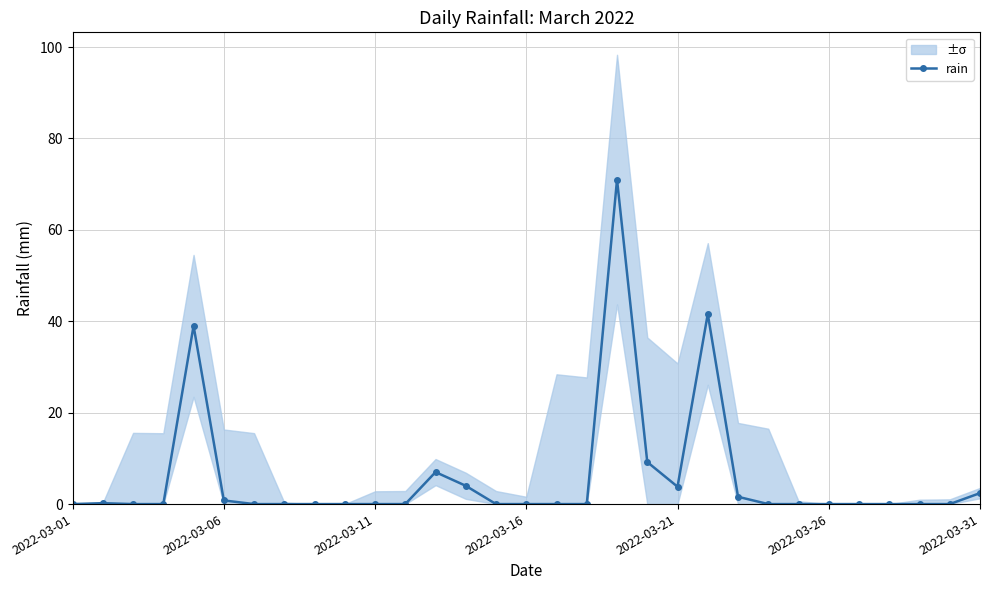

What is the maximum value for rain?

71.0